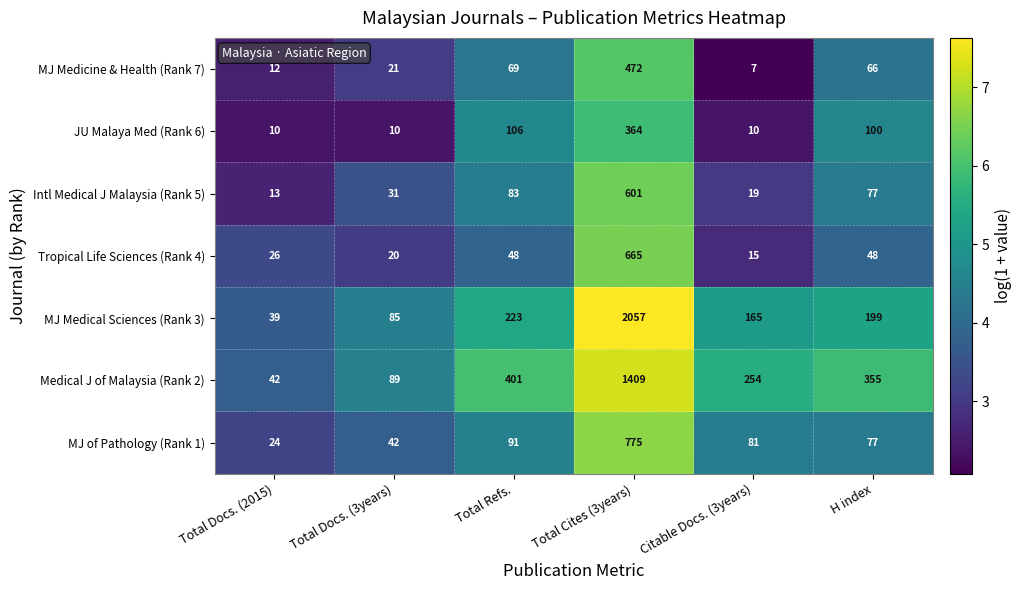

Rank the series at Total Docs. (3years) from lowest to highest value.

JU Malaya Med (Rank 6), Tropical Life Sciences (Rank 4), MJ Medicine & Health (Rank 7), Intl Medical J Malaysia (Rank 5), MJ of Pathology (Rank 1), MJ Medical Sciences (Rank 3), Medical J of Malaysia (Rank 2)